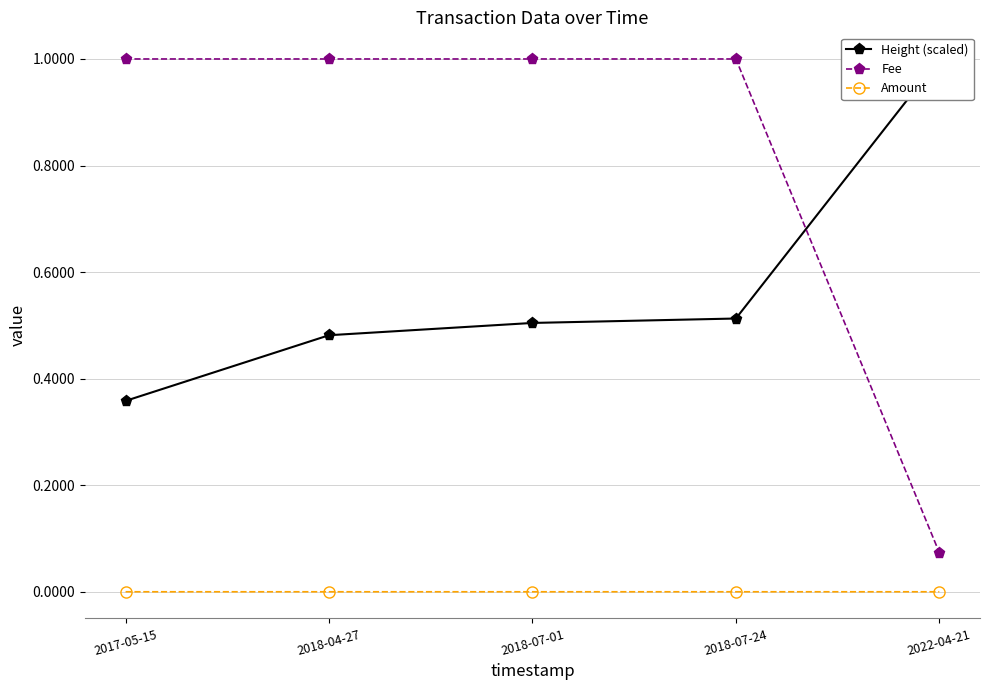

At which category is the sum across all series the highest?

2018-07-24